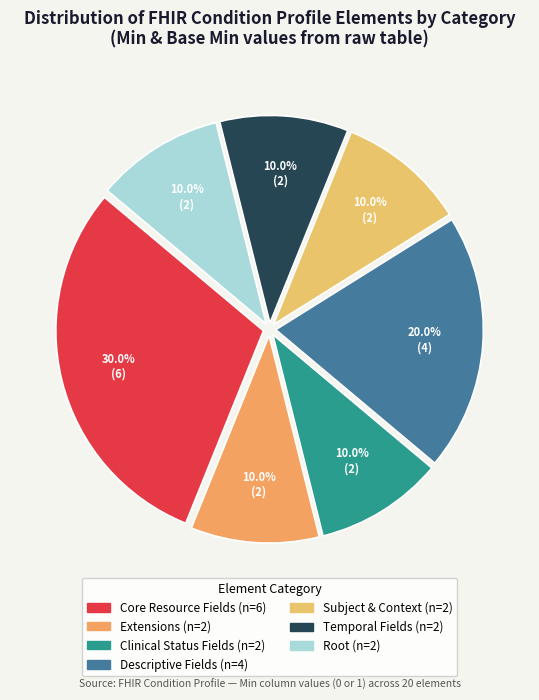

How many slices are in this pie chart?

7